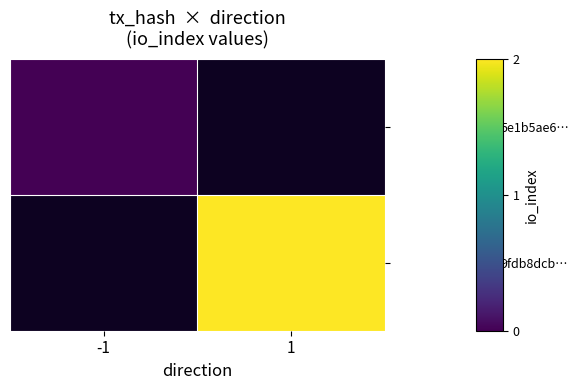

Between -1 and 1, which is larger?

1